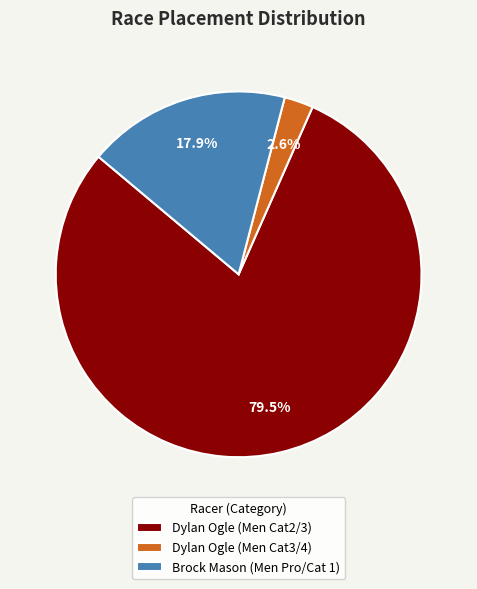

Do Dylan Ogle (Men Cat2/3) and Brock Mason (Men Pro/Cat 1) together represent more than half of the pie?

Yes